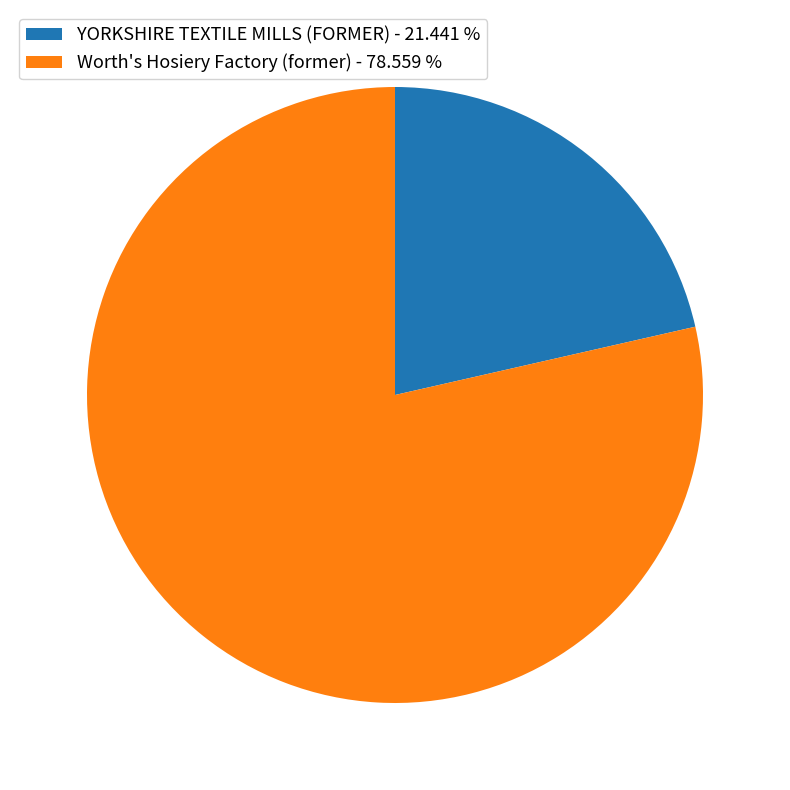

Combined, do YORKSHIRE TEXTILE MILLS (FORMER) - 21.441 % and Worth's Hosiery Factory (former) - 78.559 % account for over 50%?

Yes